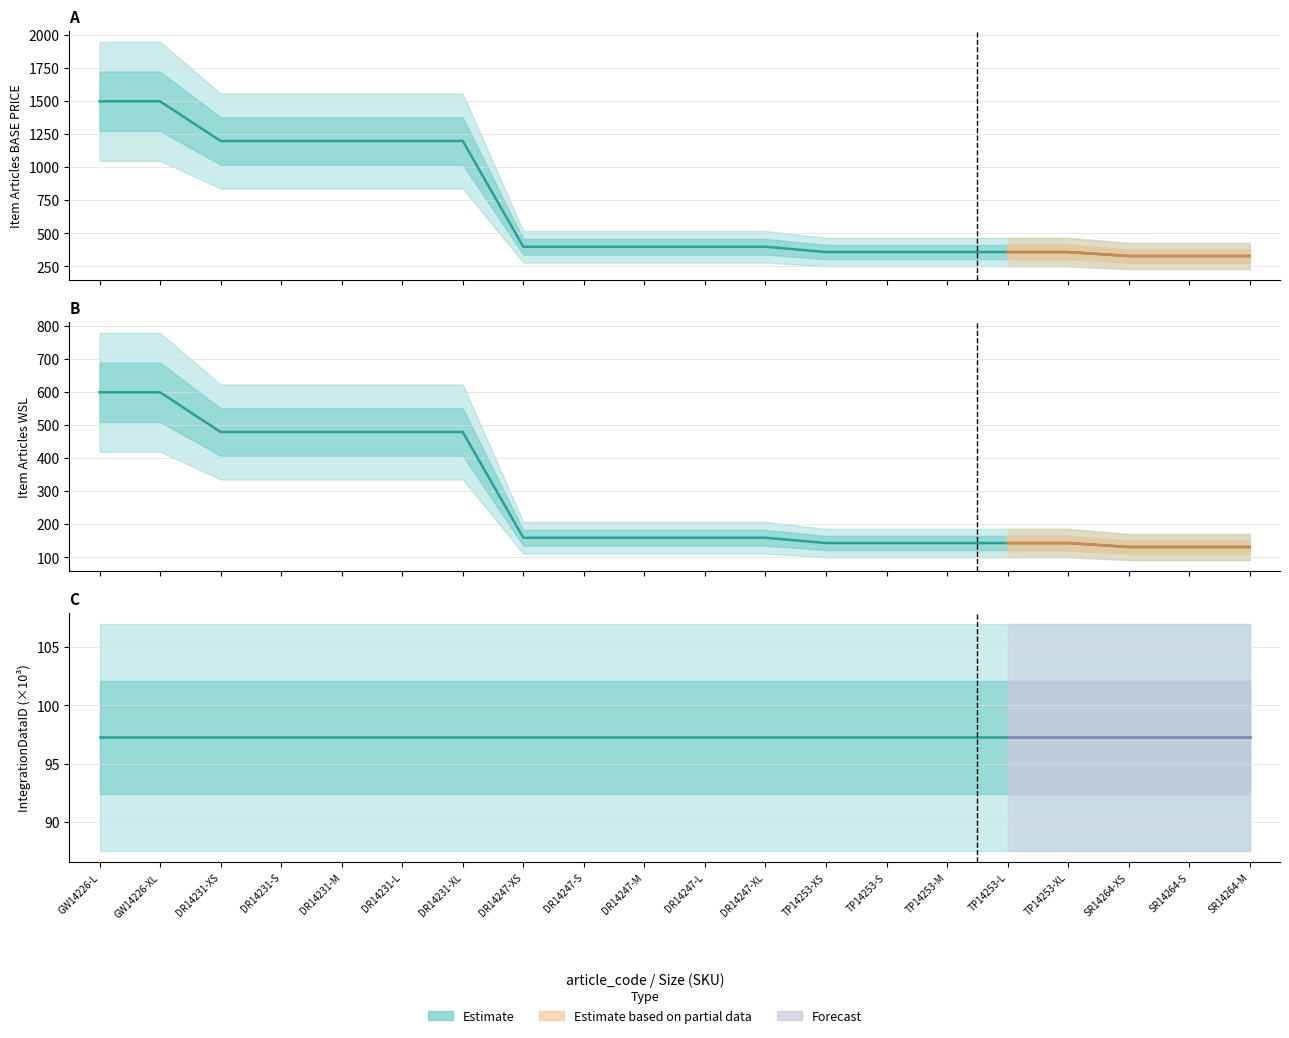

Is the value of Item Articles WSL at TP14253-S greater than the value of Item Articles BASE PRICE at SR14264-XS?

No